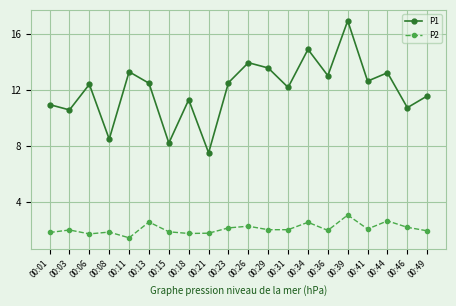

True or false: P2 has a value of 2.0 at 00:41.

True